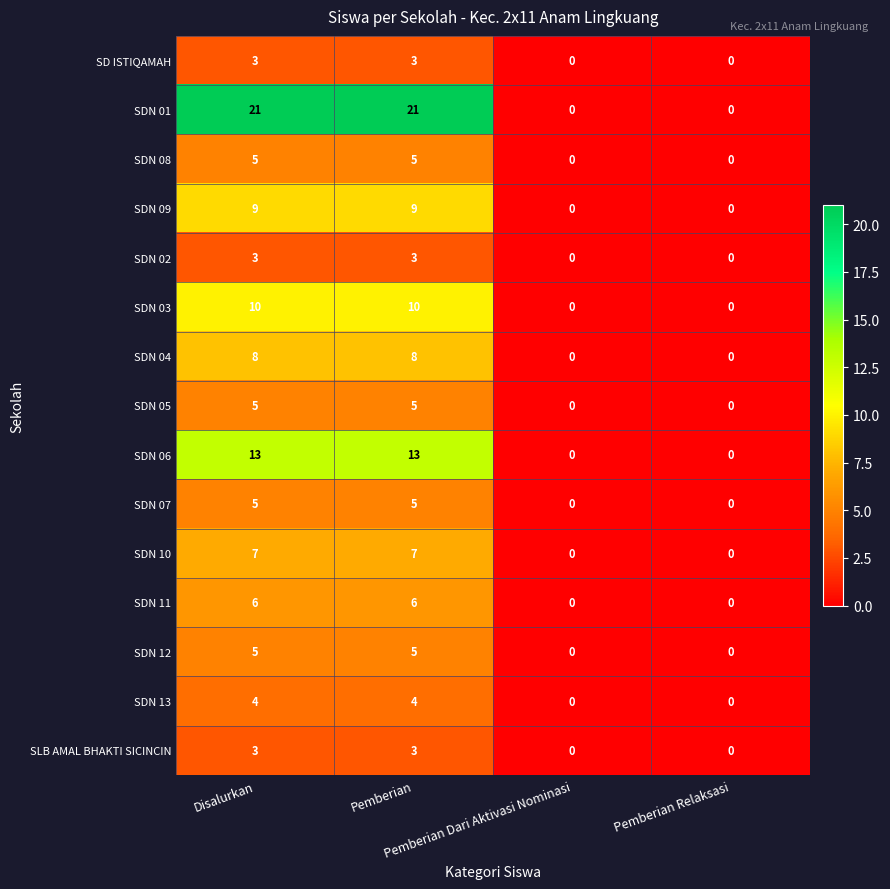

What is the difference between the maximum and minimum values in the SDN 03 series?

10